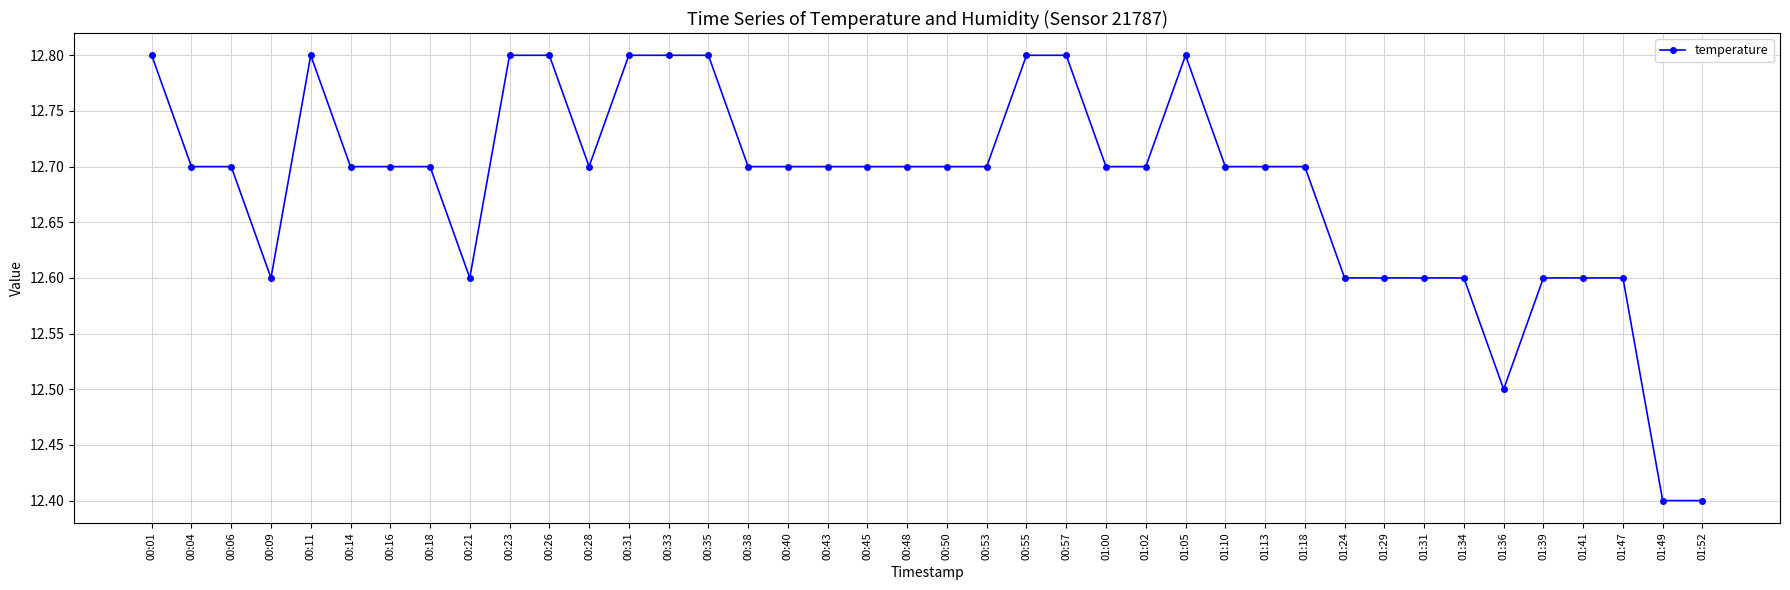

What is the difference between the second highest and second lowest values?

0.4